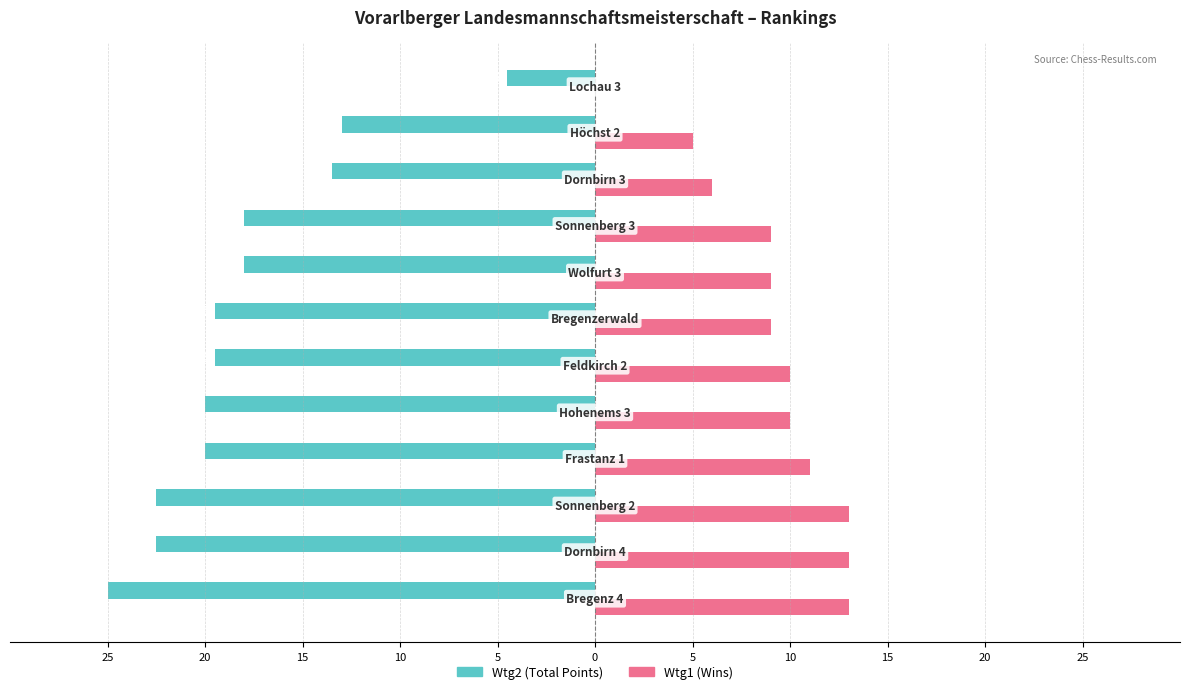

Is it true that Wtg1 equals 3.1 at 10?

False